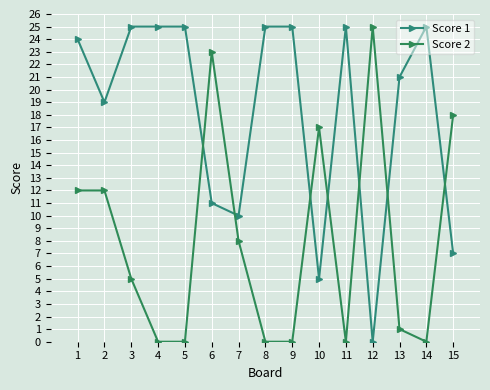

How many positive values does the Score 1 series have?

14